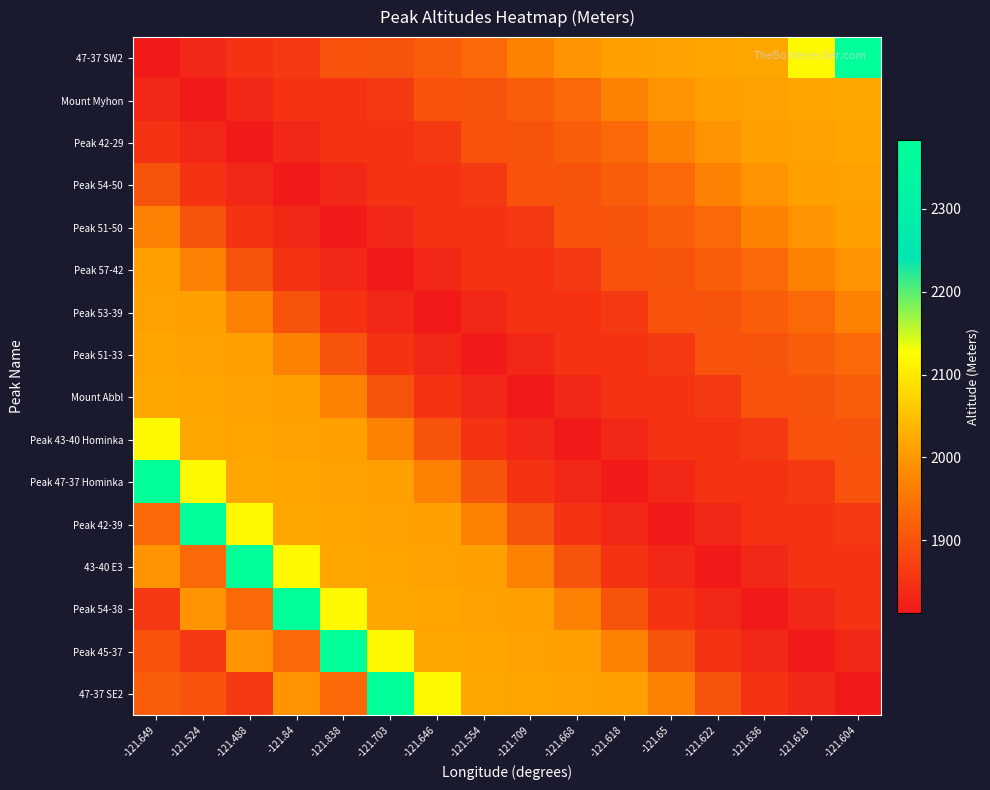

Reading left to right, list all the values displayed in this chart.

47-37 SW2: -121.649=1813	-121.524=1835	-121.488=1853	-121.84=1861	-121.838=1898	-121.703=1900	-121.646=1915	-121.554=1931	-121.709=1968	-121.668=1994	-121.618=2008	-121.65=2011	-121.622=2014	-121.636=2018	-121.618=2120	-121.604=2383
Mount Myhon: -121.649=1835	-121.524=1813	-121.488=1835	-121.84=1853	-121.838=1853	-121.703=1861	-121.646=1898	-121.554=1900	-121.709=1915	-121.668=1931	-121.618=1968	-121.65=1994	-121.622=2008	-121.636=2011	-121.618=2014	-121.604=2018
Peak 42-29: -121.649=1853	-121.524=1835	-121.488=1813	-121.84=1835	-121.838=1853	-121.703=1853	-121.646=1861	-121.554=1898	-121.709=1900	-121.668=1915	-121.618=1931	-121.65=1968	-121.622=1994	-121.636=2008	-121.618=2011	-121.604=2014
Peak 54-50: -121.649=1900	-121.524=1853	-121.488=1835	-121.84=1813	-121.838=1835	-121.703=1853	-121.646=1853	-121.554=1861	-121.709=1898	-121.668=1900	-121.618=1915	-121.65=1931	-121.622=1968	-121.636=1994	-121.618=2008	-121.604=2011
Peak 51-50: -121.649=1968	-121.524=1900	-121.488=1853	-121.84=1835	-121.838=1813	-121.703=1835	-121.646=1853	-121.554=1853	-121.709=1861	-121.668=1898	-121.618=1900	-121.65=1915	-121.622=1931	-121.636=1968	-121.618=1994	-121.604=2008
Peak 57-42: -121.649=2008	-121.524=1968	-121.488=1900	-121.84=1853	-121.838=1835	-121.703=1813	-121.646=1835	-121.554=1853	-121.709=1853	-121.668=1861	-121.618=1898	-121.65=1900	-121.622=1915	-121.636=1931	-121.618=1968	-121.604=1994
Peak 53-39: -121.649=2011	-121.524=2008	-121.488=1968	-121.84=1900	-121.838=1853	-121.703=1835	-121.646=1813	-121.554=1835	-121.709=1853	-121.668=1853	-121.618=1861	-121.65=1898	-121.622=1900	-121.636=1915	-121.618=1931	-121.604=1968
Peak 51-33: -121.649=2014	-121.524=2011	-121.488=2008	-121.84=1968	-121.838=1900	-121.703=1853	-121.646=1835	-121.554=1813	-121.709=1835	-121.668=1853	-121.618=1853	-121.65=1861	-121.622=1898	-121.636=1900	-121.618=1915	-121.604=1931
Mount Abbl: -121.649=2018	-121.524=2014	-121.488=2011	-121.84=2008	-121.838=1968	-121.703=1900	-121.646=1853	-121.554=1835	-121.709=1813	-121.668=1835	-121.618=1853	-121.65=1853	-121.622=1861	-121.636=1898	-121.618=1900	-121.604=1915
Peak 43-40 Hominka: -121.649=2120	-121.524=2018	-121.488=2014	-121.84=2011	-121.838=2008	-121.703=1968	-121.646=1900	-121.554=1853	-121.709=1835	-121.668=1813	-121.618=1835	-121.65=1853	-121.622=1853	-121.636=1861	-121.618=1898	-121.604=1900
Peak 47-37 Hominka: -121.649=2383	-121.524=2120	-121.488=2018	-121.84=2014	-121.838=2011	-121.703=2008	-121.646=1968	-121.554=1900	-121.709=1853	-121.668=1835	-121.618=1813	-121.65=1835	-121.622=1853	-121.636=1853	-121.618=1861	-121.604=1898
Peak 42-39: -121.649=1931	-121.524=2383	-121.488=2120	-121.84=2018	-121.838=2014	-121.703=2011	-121.646=2008	-121.554=1968	-121.709=1900	-121.668=1853	-121.618=1835	-121.65=1813	-121.622=1835	-121.636=1853	-121.618=1853	-121.604=1861
43-40 E3: -121.649=1994	-121.524=1931	-121.488=2383	-121.84=2120	-121.838=2018	-121.703=2014	-121.646=2011	-121.554=2008	-121.709=1968	-121.668=1900	-121.618=1853	-121.65=1835	-121.622=1813	-121.636=1835	-121.618=1853	-121.604=1853
Peak 54-38: -121.649=1861	-121.524=1994	-121.488=1931	-121.84=2383	-121.838=2120	-121.703=2018	-121.646=2014	-121.554=2011	-121.709=2008	-121.668=1968	-121.618=1900	-121.65=1853	-121.622=1835	-121.636=1813	-121.618=1835	-121.604=1853
Peak 45-37: -121.649=1898	-121.524=1861	-121.488=1994	-121.84=1931	-121.838=2383	-121.703=2120	-121.646=2018	-121.554=2014	-121.709=2011	-121.668=2008	-121.618=1968	-121.65=1900	-121.622=1853	-121.636=1835	-121.618=1813	-121.604=1835
47-37 SE2: -121.649=1915	-121.524=1898	-121.488=1861	-121.84=1994	-121.838=1931	-121.703=2383	-121.646=2120	-121.554=2018	-121.709=2014	-121.668=2011	-121.618=2008	-121.65=1968	-121.622=1900	-121.636=1853	-121.618=1835	-121.604=1813